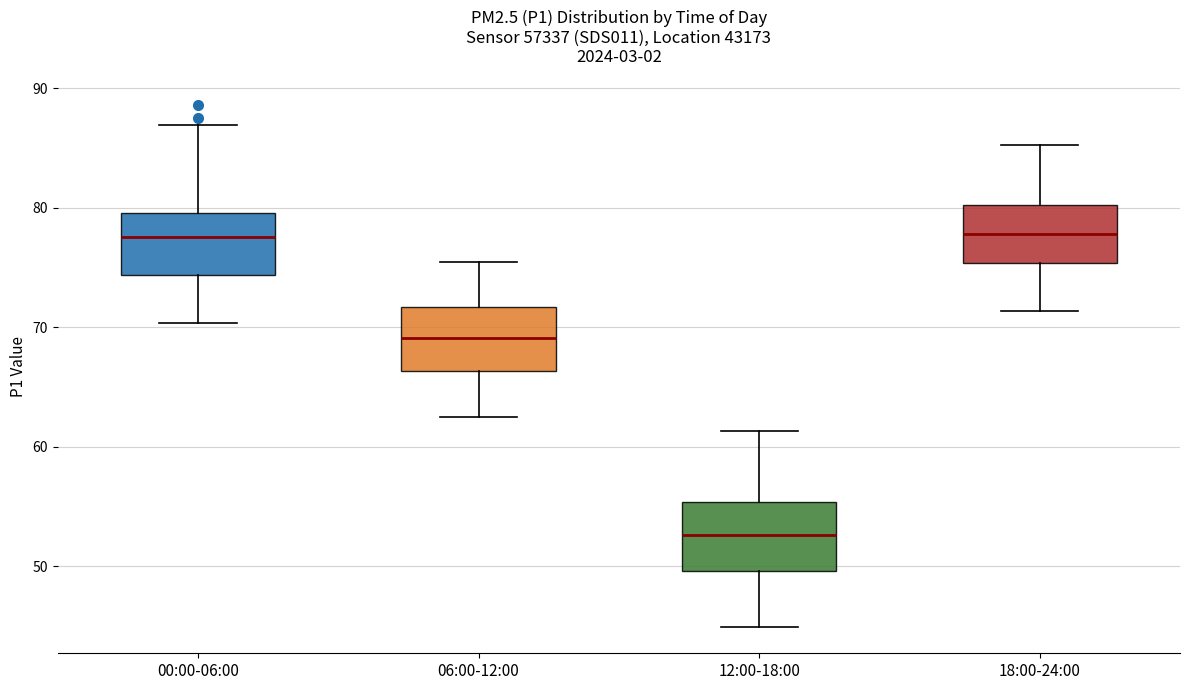

Reading left to right, transcribe this box plot: for each box, give where its median line is, the range the box spans, and where its two whiskers end, as read against the y-axis. The values are not printed on the chart, so give them approximately, as read against the axis.

00:00-06:00: median 78, box 74 to 80, whiskers 70 to 87
06:00-12:00: median 69, box 66 to 72, whiskers 63 to 76
12:00-18:00: median 53, box 50 to 55, whiskers 45 to 61
18:00-24:00: median 78, box 75 to 80, whiskers 71 to 85